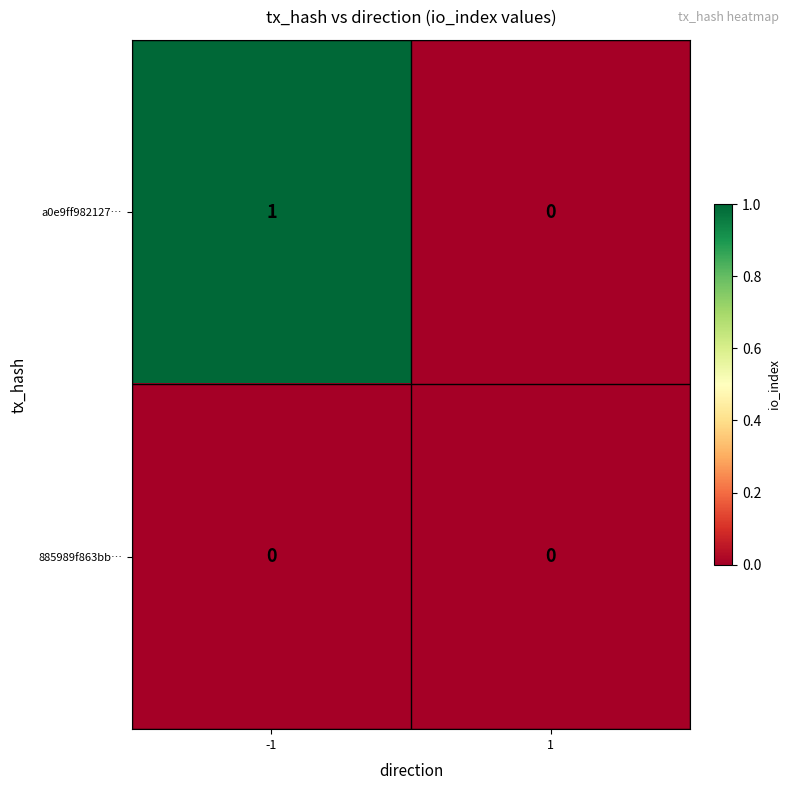

Reading left to right, what are all the values shown in this chart?

a0e9ff982127…: 1	0
885989f863bb…: 0	0